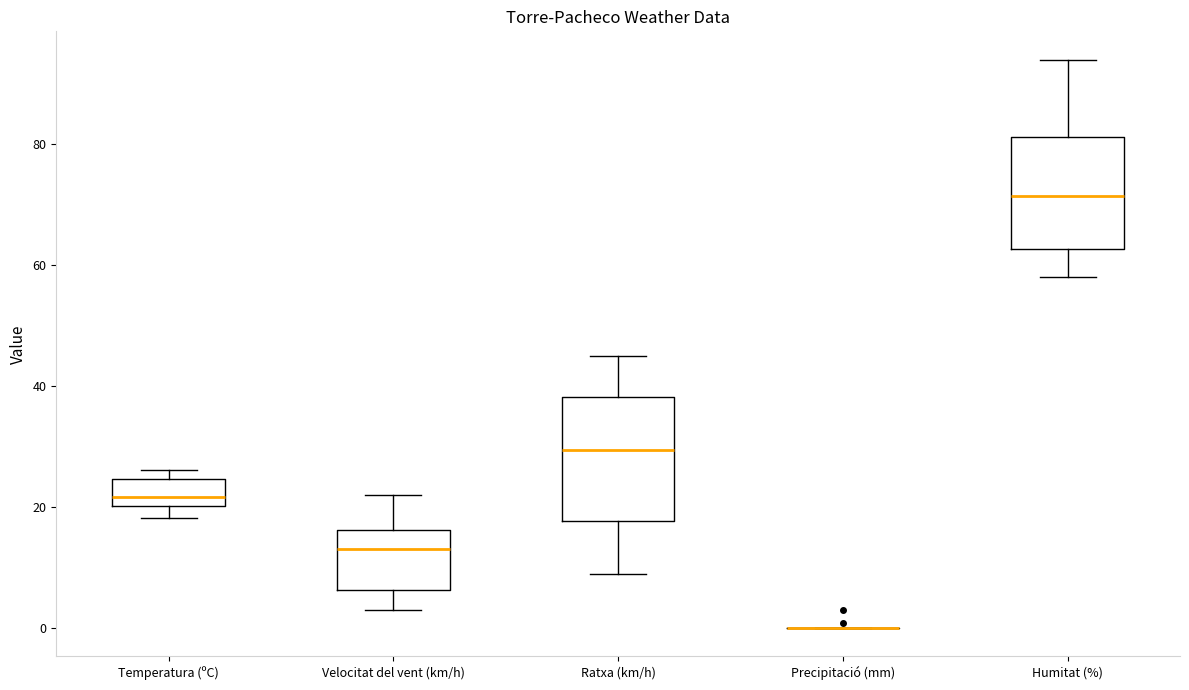

Reading left to right, transcribe this box plot: for each box, give where its median line is, the range the box spans, and where its two whiskers end, as read against the y-axis. The values are not printed on the chart, so give them approximately, as read against the axis.

Temperatura (ºC): median 22, box 20 to 24, whiskers 18 to 26
Velocitat del vent (km/h): median 14, box 6 to 16, whiskers 4 to 22
Ratxa (km/h): median 30, box 18 to 38, whiskers 10 to 46
Precipitació (mm): box collapsed to a line at 0, whiskers 0 to 0
Humitat (%): median 72, box 62 to 82, whiskers 58 to 94